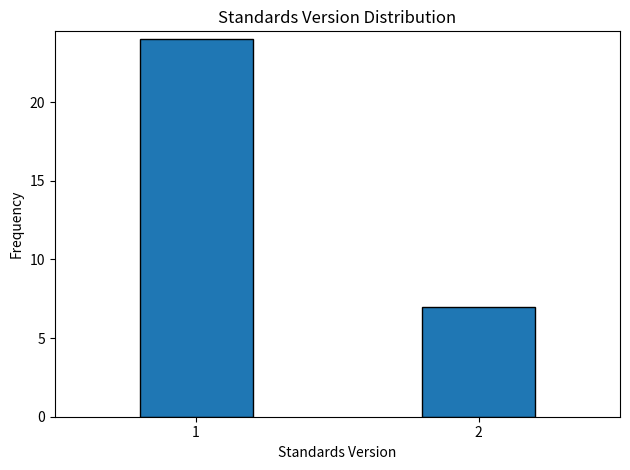

Reading left to right, list all the values displayed in this chart.

1=24	2=7